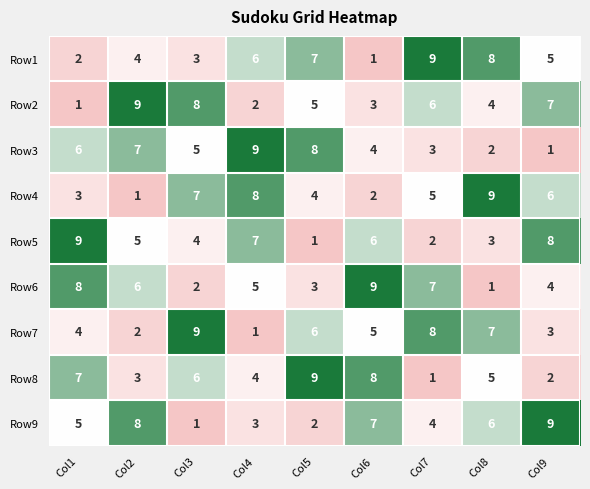

What is the difference between the highest and lowest values at Col4?

8